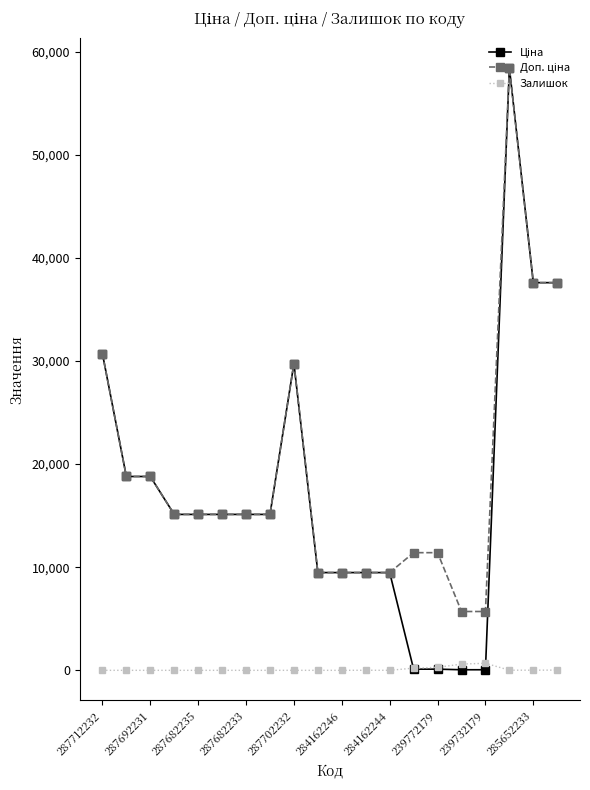

At how many categories does at least one series exceed 2835?

20